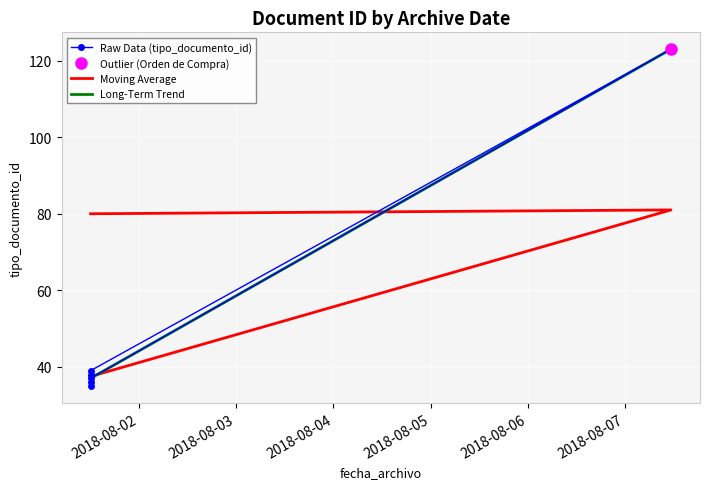

Reading left to right, what are all the values shown in this chart?

35	38	36	39	123	37